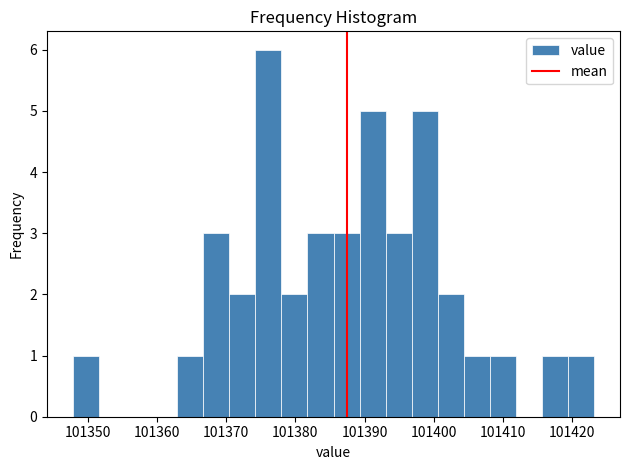

Around what value on the x-axis is the tallest bar? Give the approximate position of its centre, as read against the axis.

101376